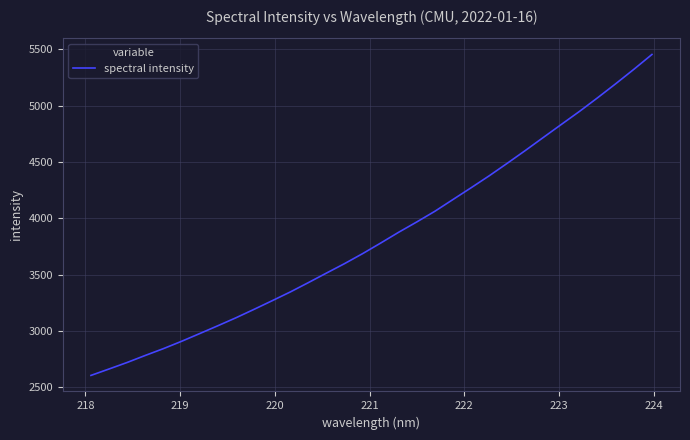

What is the difference between the maximum and minimum values?

2849.9